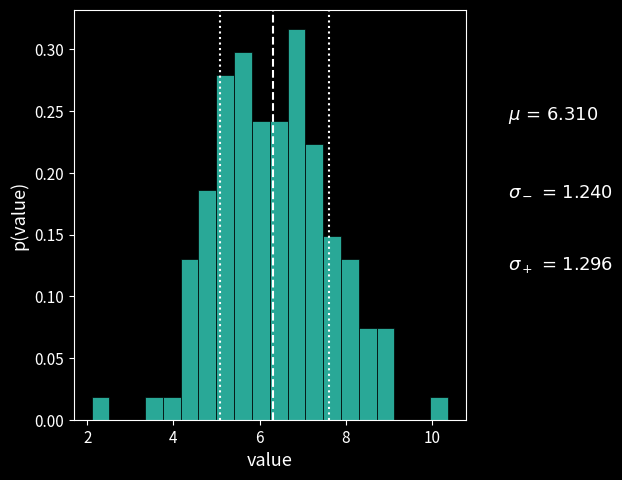

Around what value on the x-axis is the tallest bar? Give the approximate position of its centre, as read against the axis.

6.8